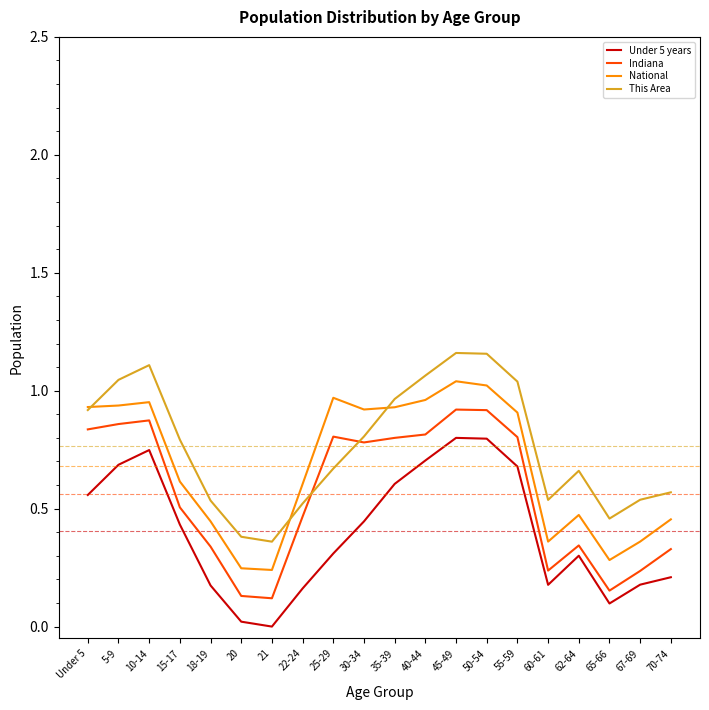

True or false: National and Under 5 years cross at least once.

False